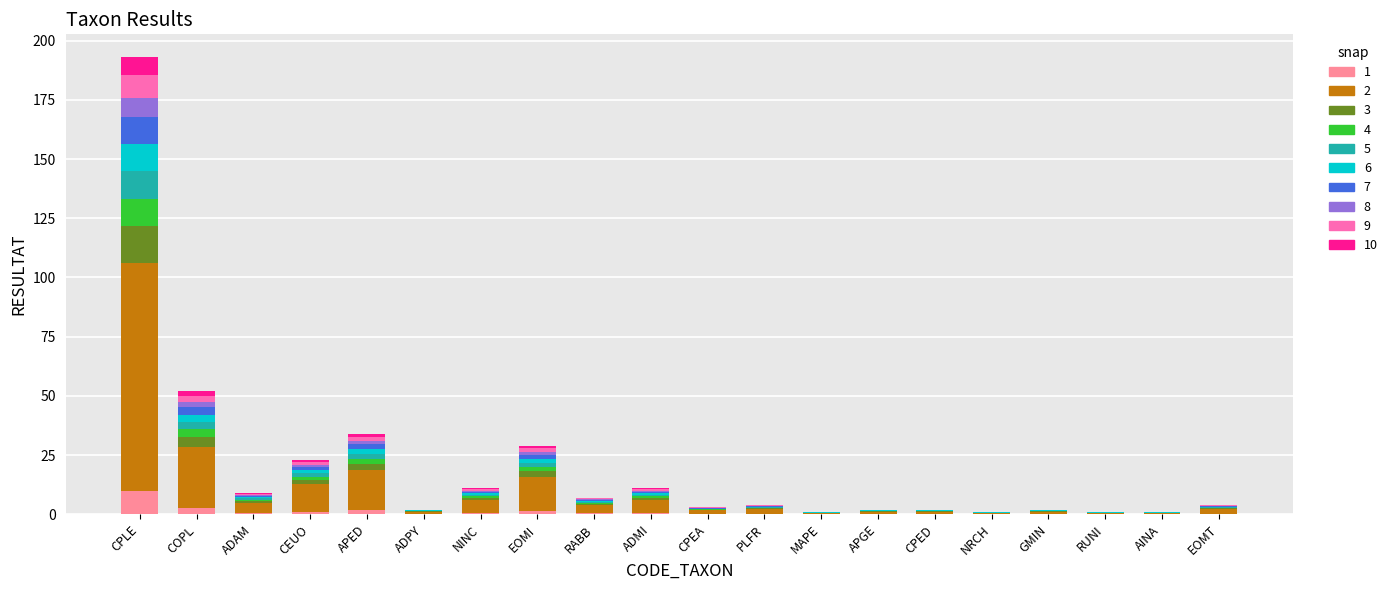

What is the highest value of the 1 series?

9.7